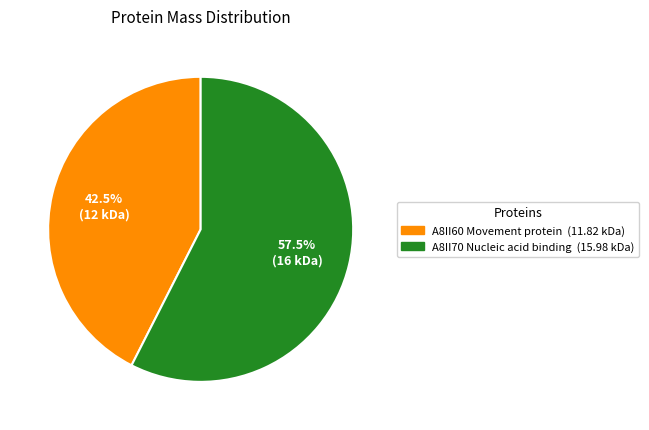

Rank the categories by value from highest to lowest.

A8II70 Nucleic acid binding, A8II60 Movement protein